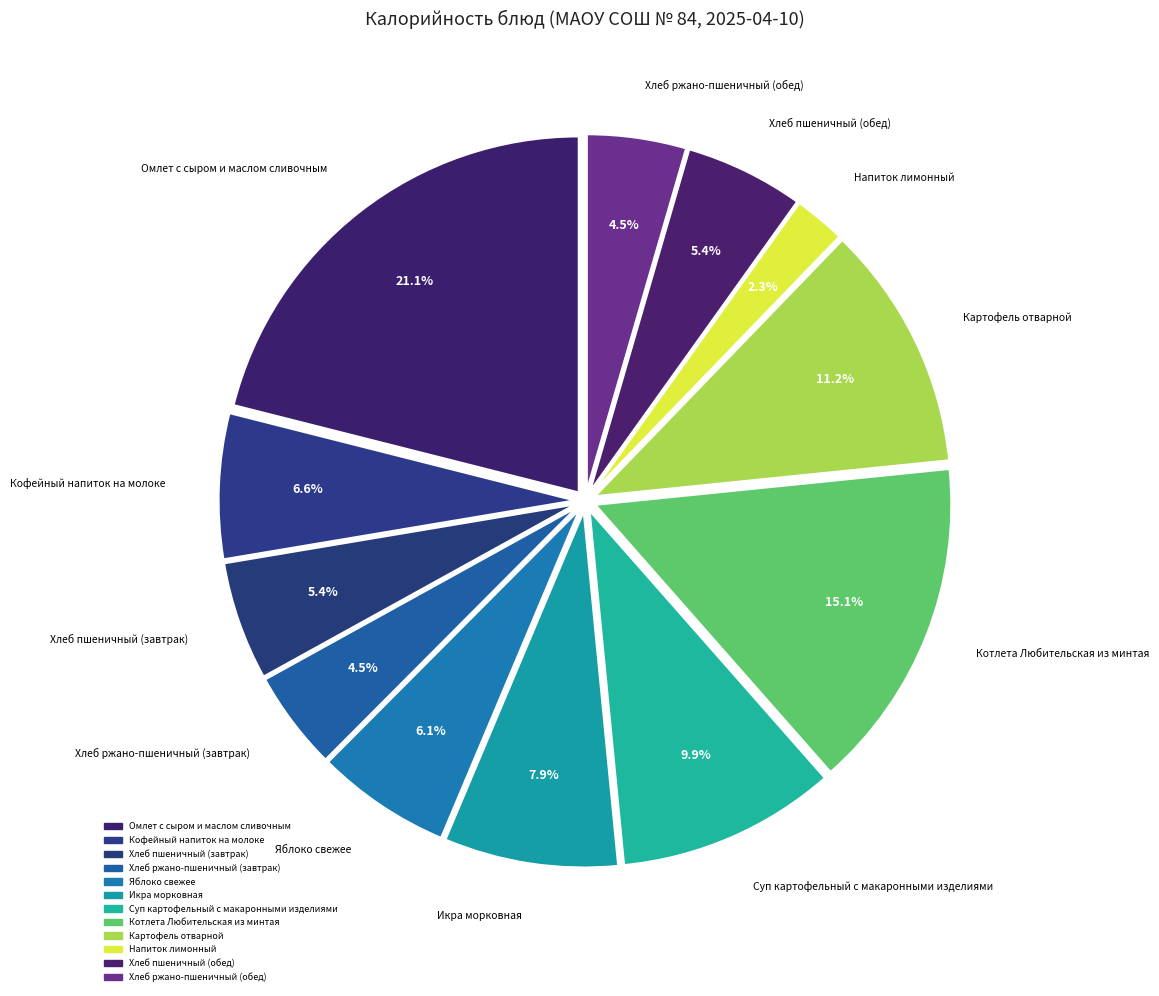

What portion of the pie excludes Хлеб пшеничный (завтрак)?

94.6%